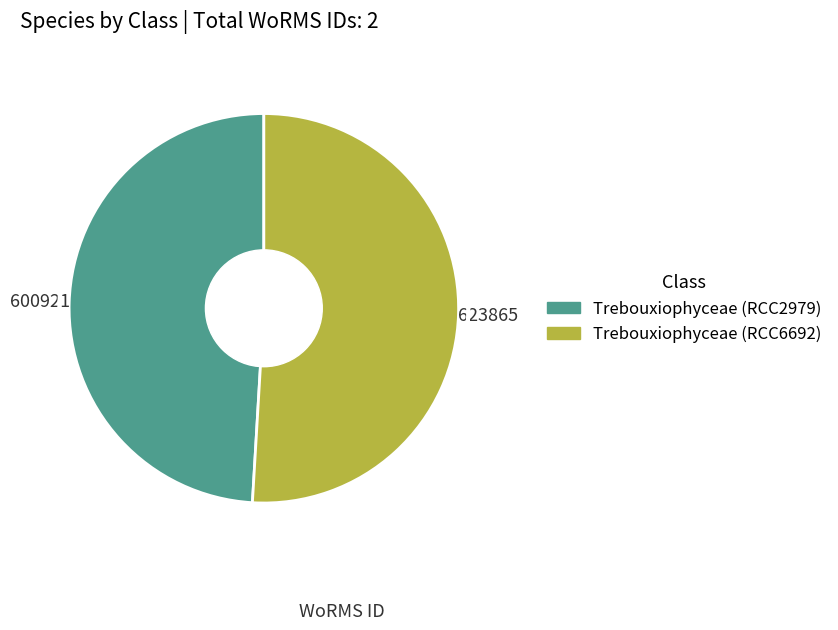

What is the smallest slice in the pie chart?

Trebouxiophyceae (RCC2979)